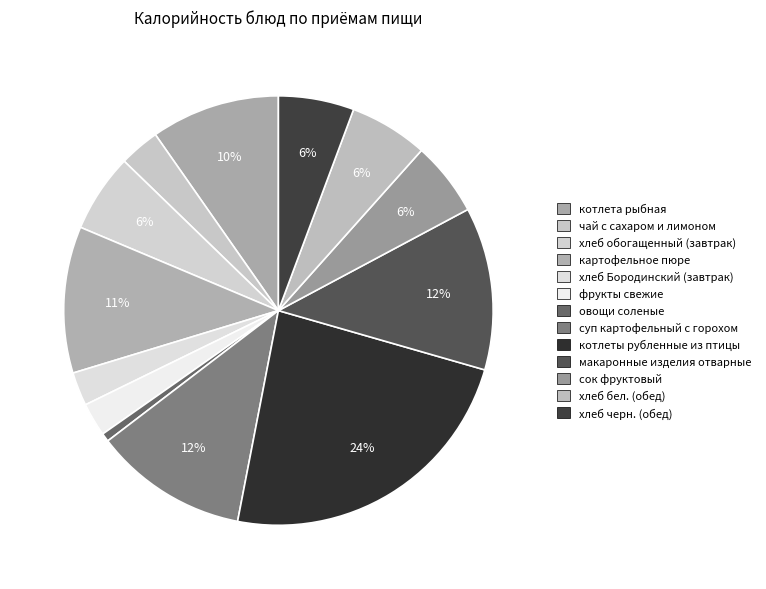

What portion of the pie excludes хлеб обогащенный (завтрак)?

94.1%